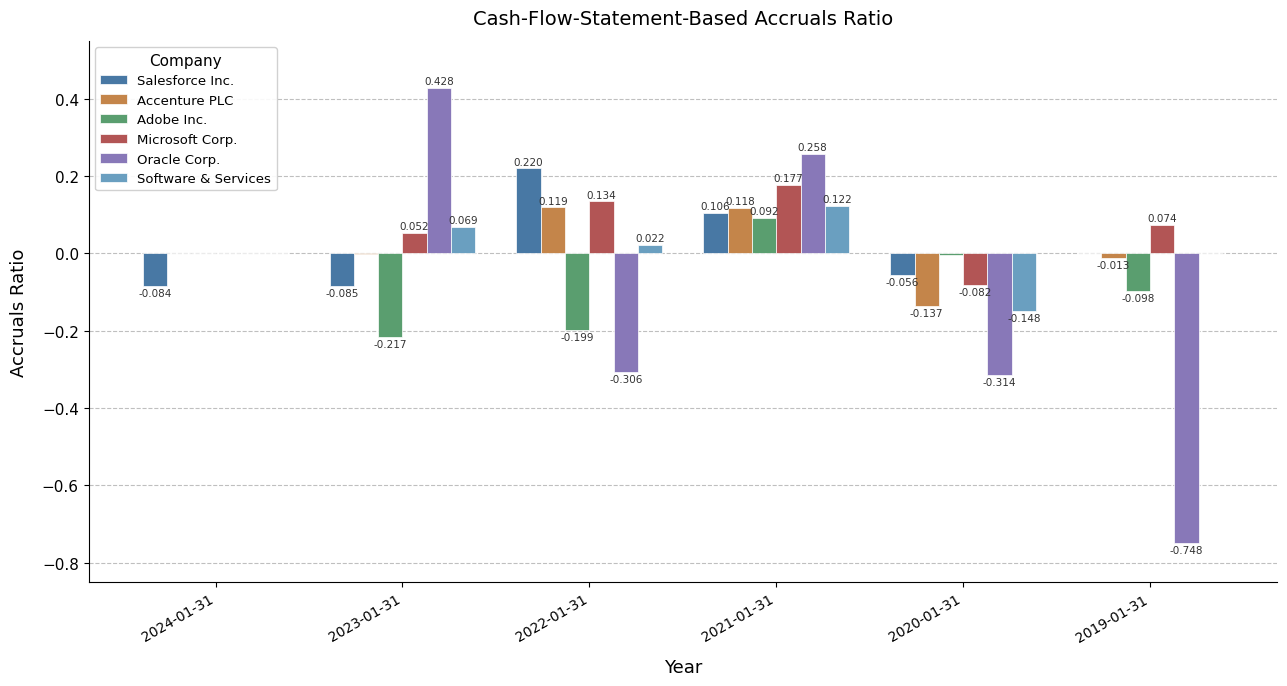

Is the value of Software & Services at 2020-01-31 greater than the value of Accenture PLC at 2019-01-31?

No